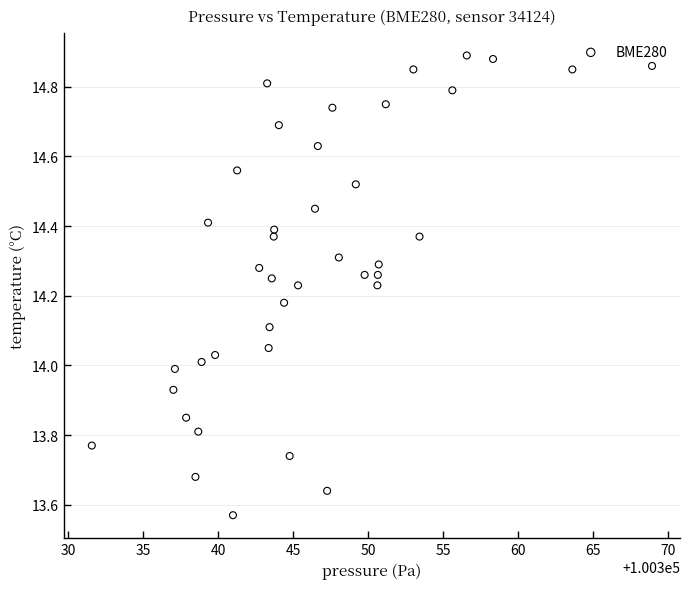

What is the range of Y values (max minus min)?

1.3